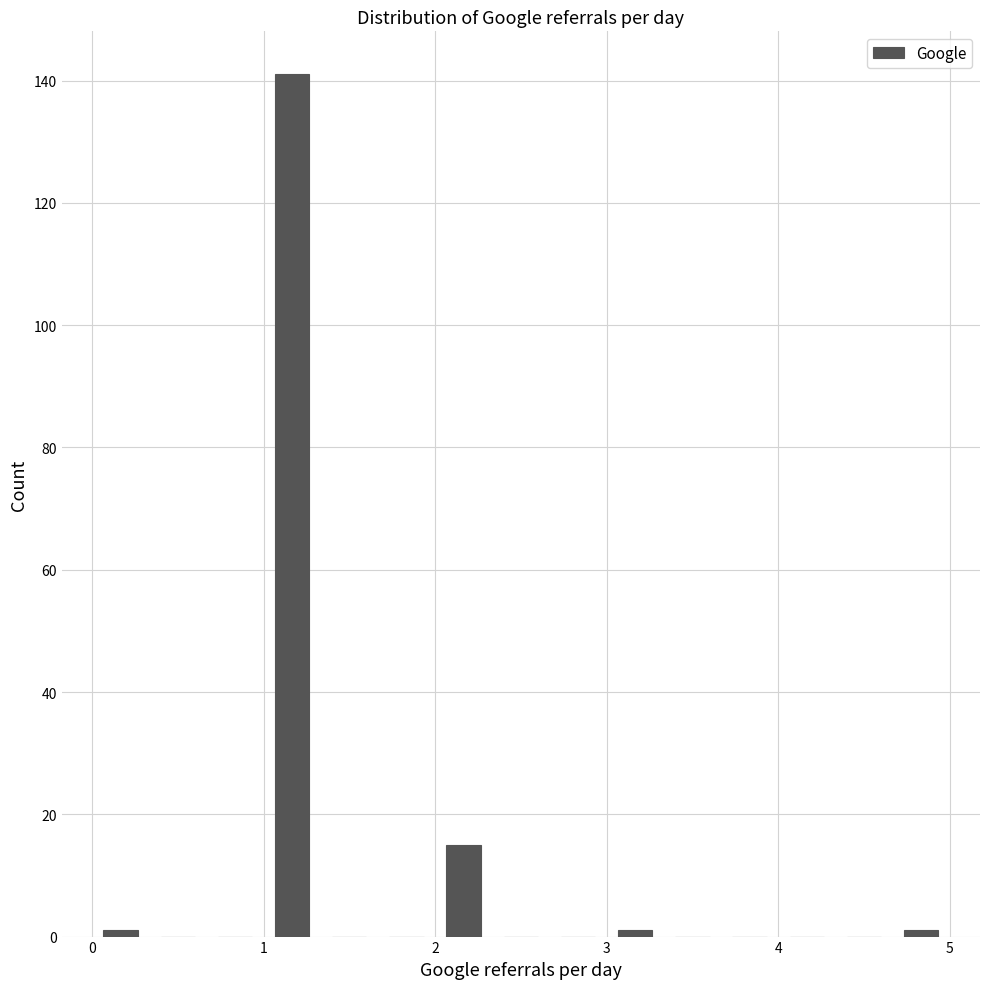

Read against the x-axis, roughly where is the centre of the tallest bar?

1.2